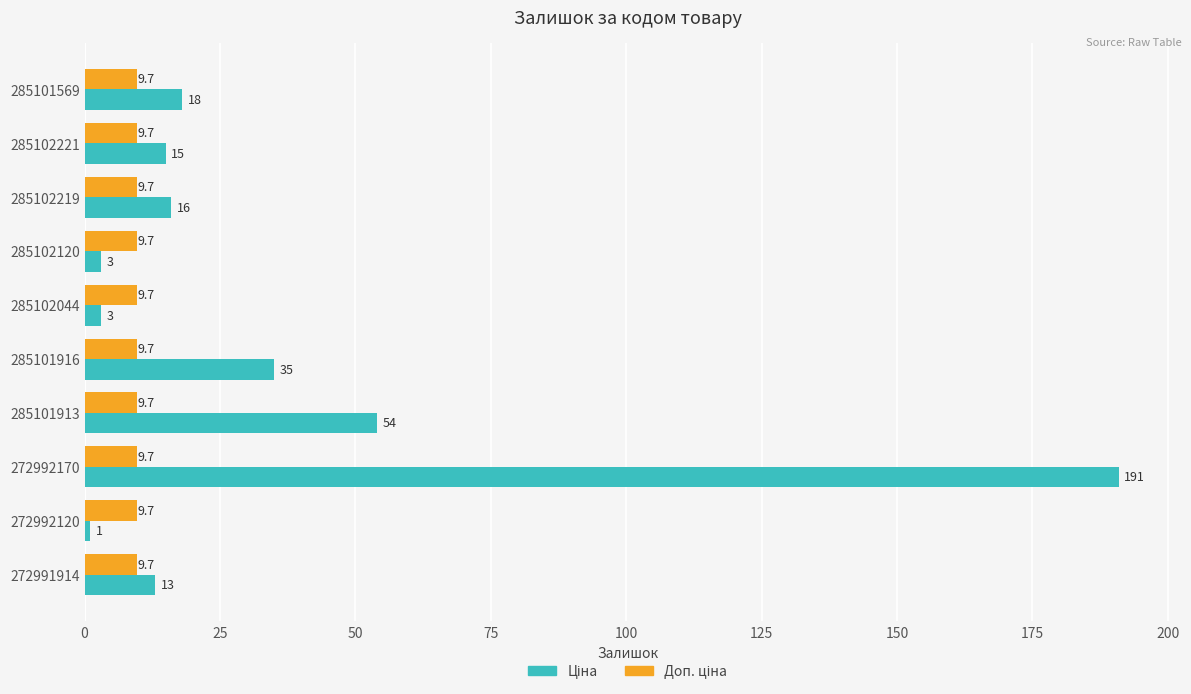

How many distinct data groups are displayed?

2